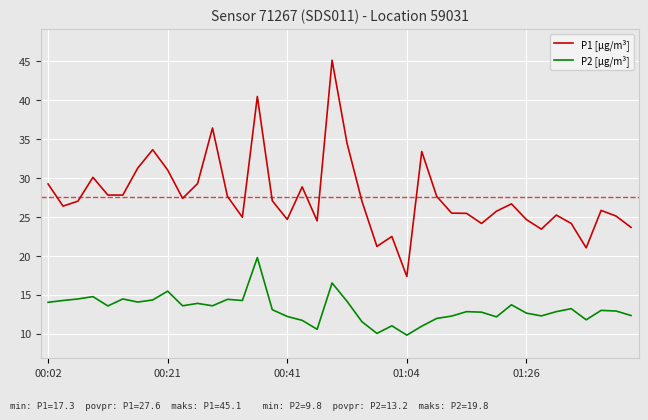

Which series has the widest spread of values?

P1 [µg/m³]